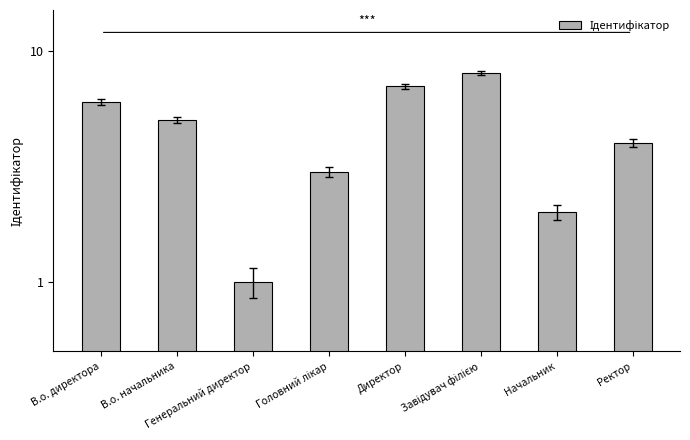

What is the difference between the maximum and minimum values?

7